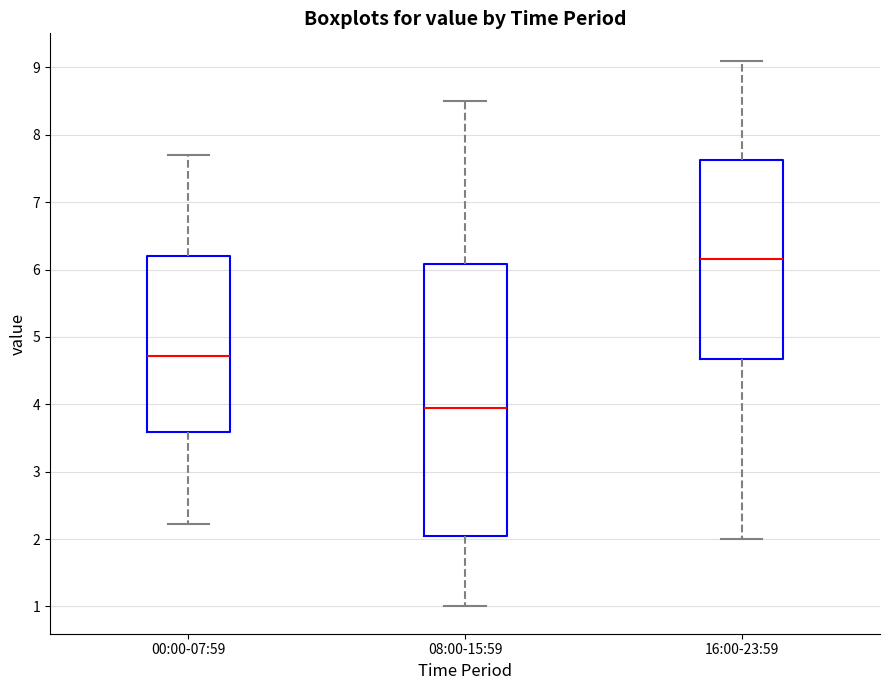

Reading left to right, read every box against the y-axis: the position of its median line, the range the box covers, and the ends of its whiskers. The values are not printed on the chart, so give them approximately, as read against the axis.

00:00-07:59: median 4.7, box 3.6 to 6.2, whiskers 2.2 to 7.7
08:00-15:59: median 4.0, box 2.1 to 6.1, whiskers 1.0 to 8.5
16:00-23:59: median 6.2, box 4.7 to 7.6, whiskers 2.0 to 9.1